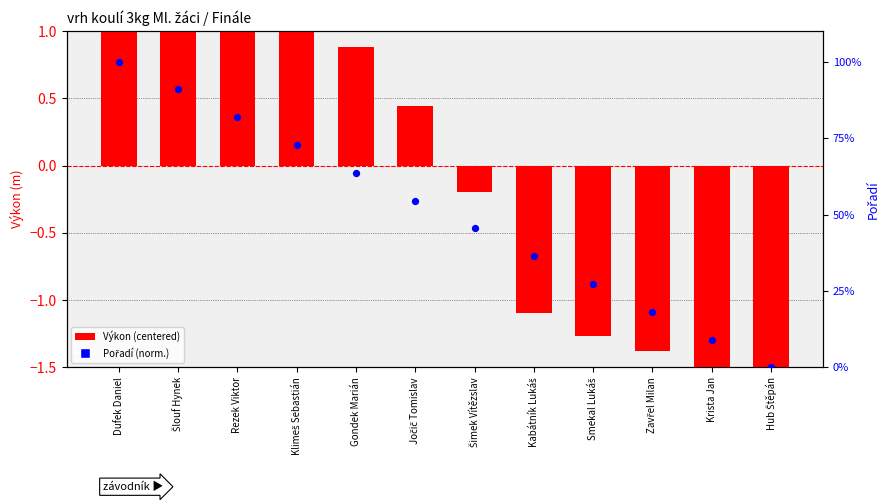

At which category is the sum across all series the highest?

Dufek Daniel